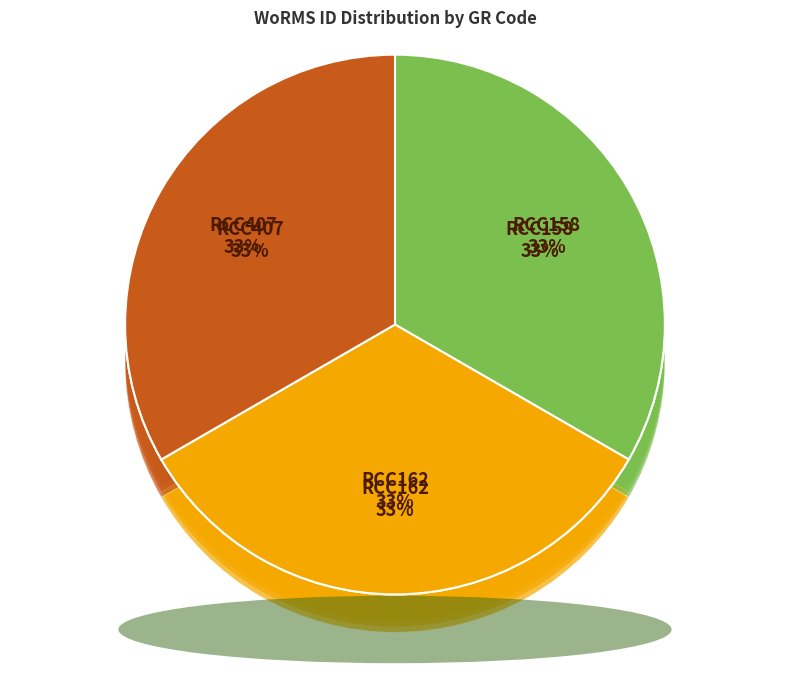

What percentage is the RCC162 slice, to the nearest percent?

33%